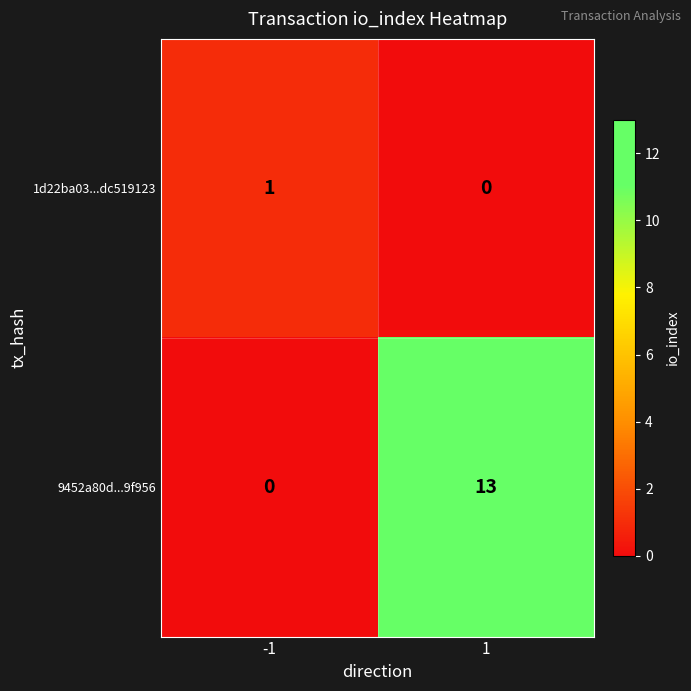

At which category is the sum across all series the highest?

1